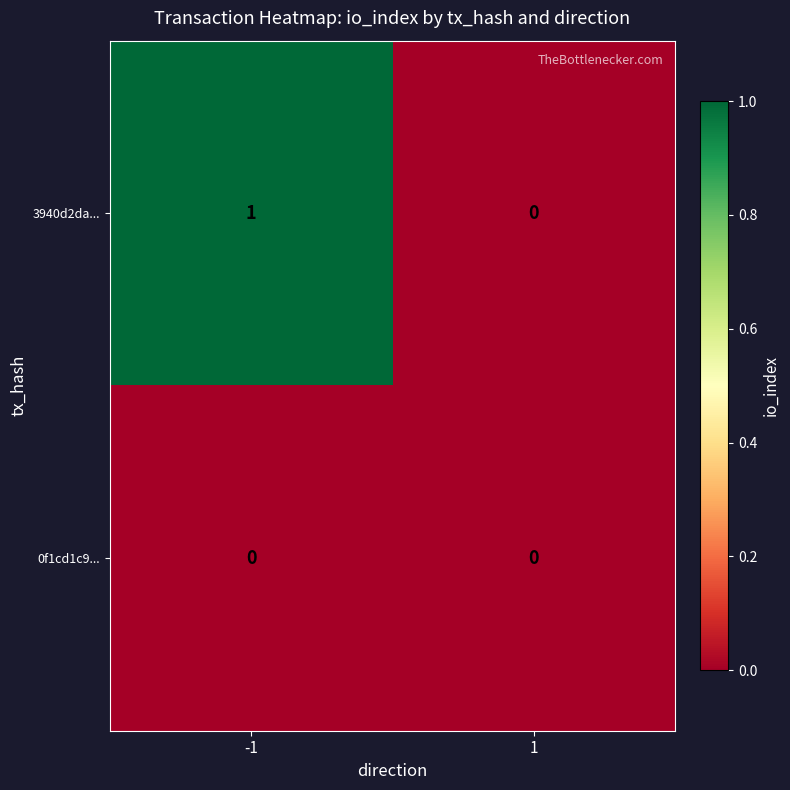

List the series in order of their overall mean, highest first.

3940d2da..., 0f1cd1c9...